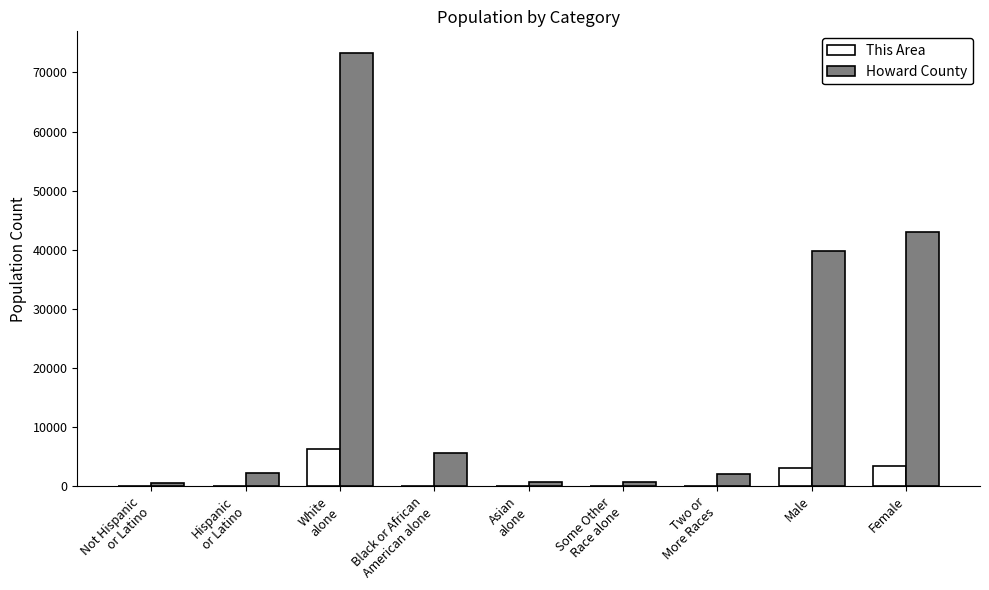

True or false: Howard County has a value of 39787 at Male.

True